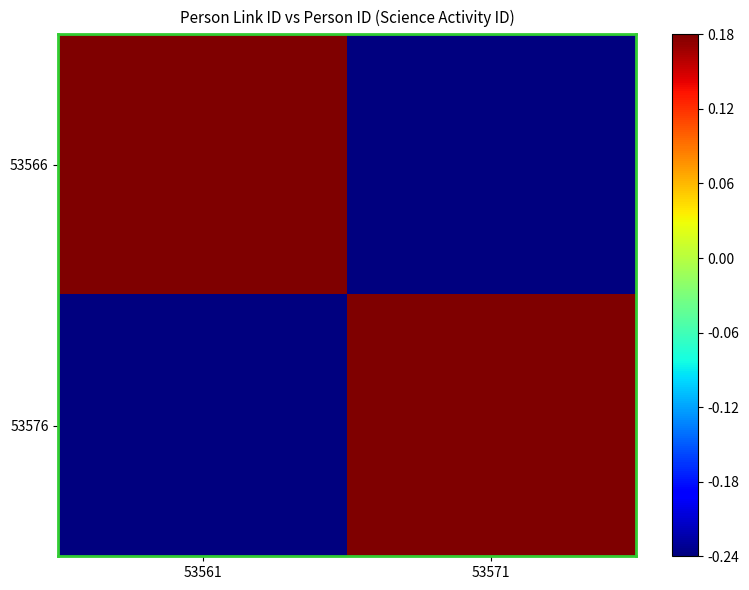

Which has a higher value, 53561 or 53571?

53561